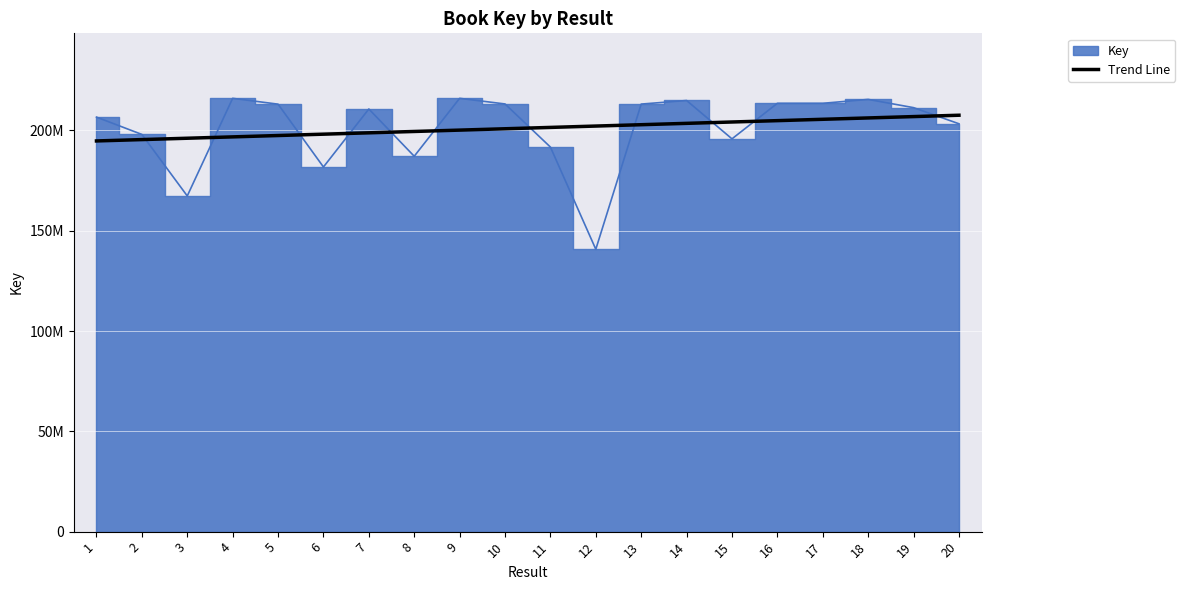

Where does the data first go above 201477493?

11